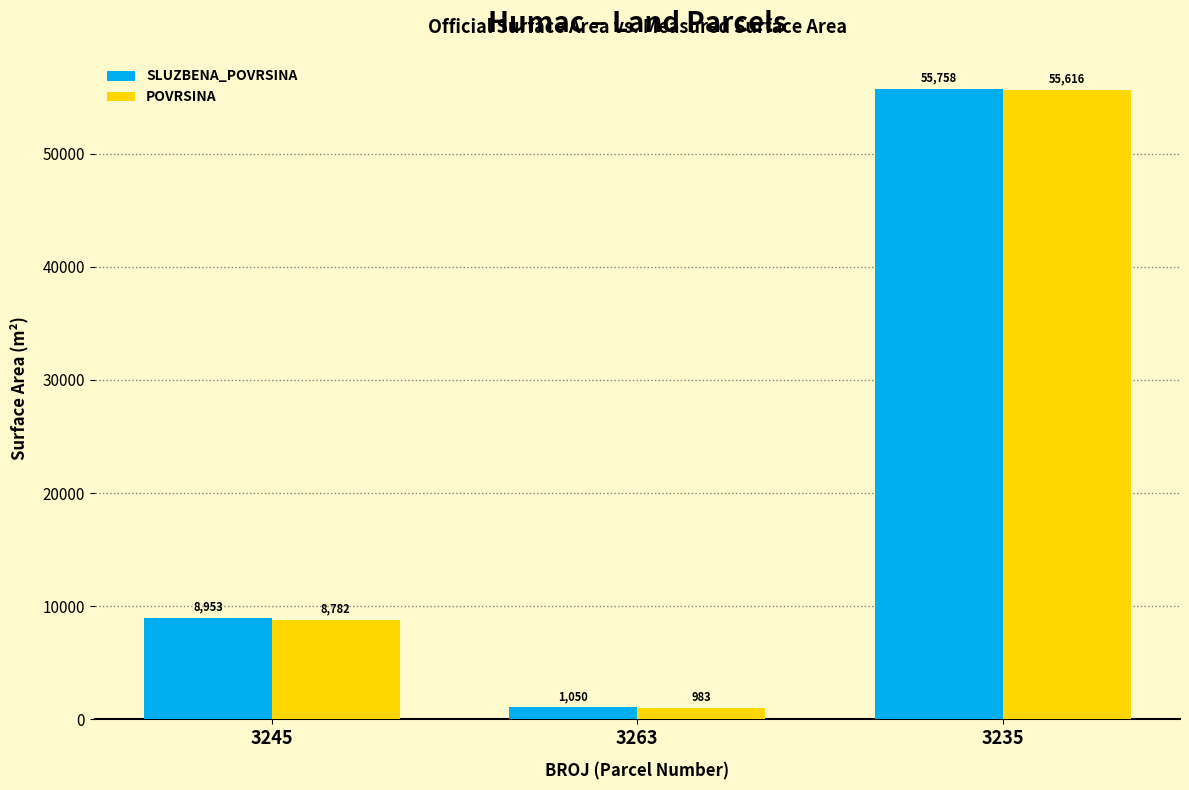

What is the lowest value of the SLUZBENA_POVRSINA series?

1050.0